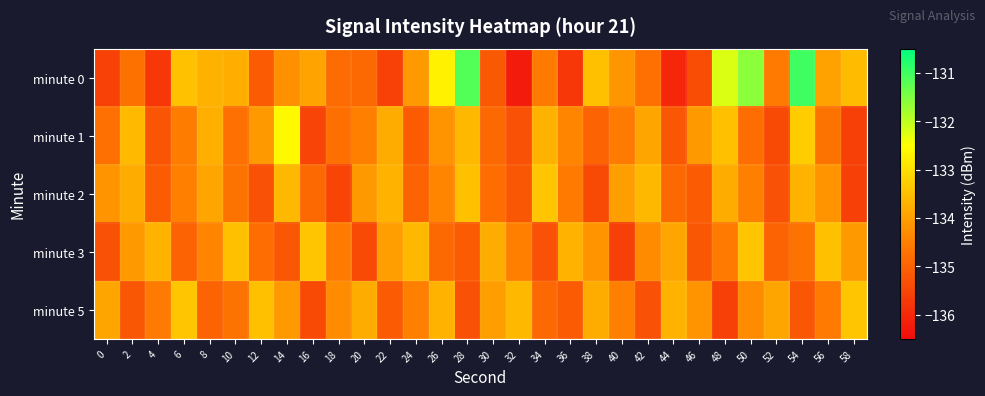

Which has a higher value, 4 or 26?

26